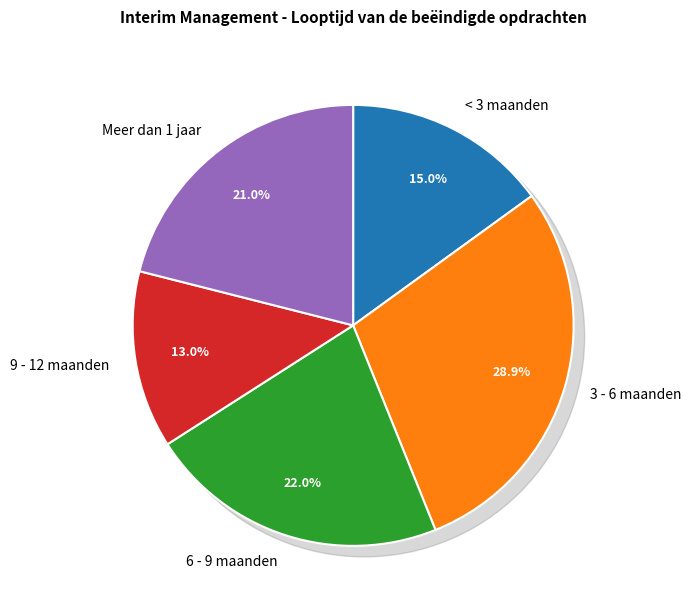

Which category has the smallest portion of the pie?

9 - 12 maanden